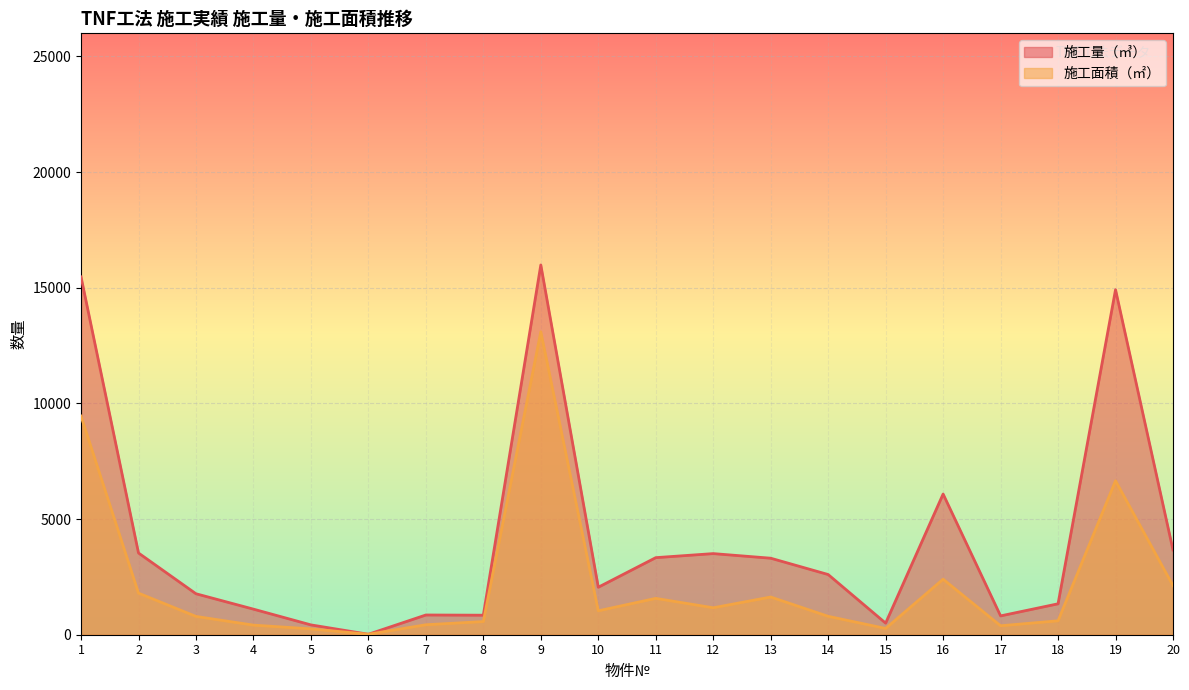

Reading left to right, what are all the values shown in this chart?

施工量（㎥）: 15471	3533	1771	1106	425	20	853	844	15986	2053	3332	3507	3308	2602	501	6083	814	1337	14917	3665
施工面積（㎡）: 9452	1798	791	415	253	20	431	569	13097	1034	1572	1165	1630	796	271	2400	387	602	6656	2120